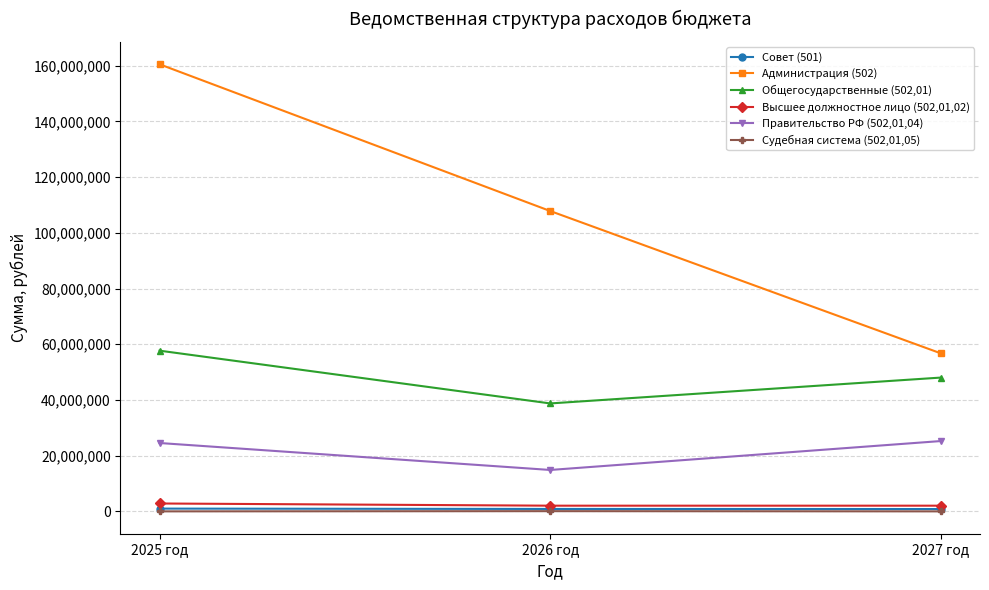

At which category is the sum across all series the highest?

2025 год